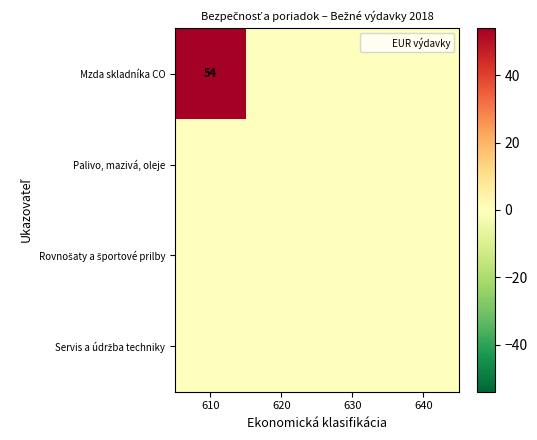

True or false: Mzda skladníka CO has a value of 14 at 610.

False